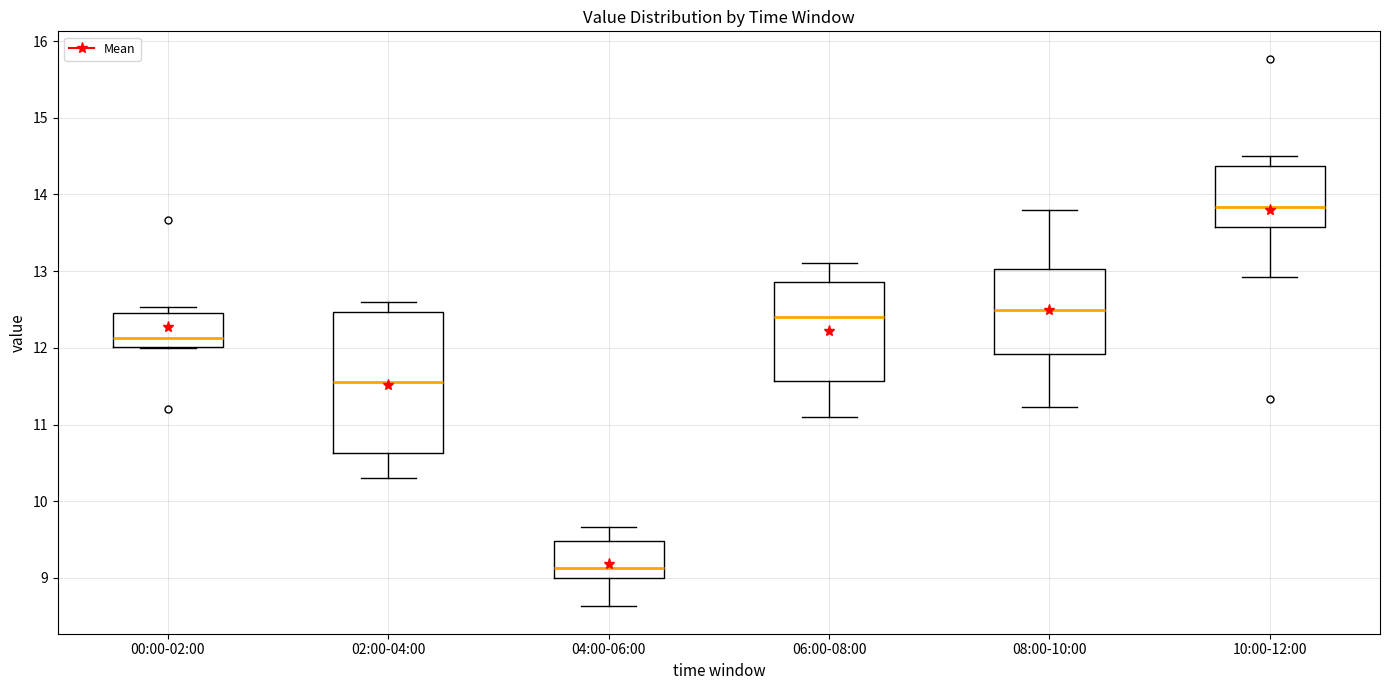

Reading left to right, read every box against the y-axis: the position of its median line, the range the box covers, and the ends of its whiskers. The values are not printed on the chart, so give them approximately, as read against the axis.

00:00-02:00: median 12.1, box 12.0 to 12.5, whiskers 12.0 to 12.5 (just above the box's upper edge)
02:00-04:00: median 11.6, box 10.6 to 12.5, whiskers 10.3 to 12.6
04:00-06:00: median 9.1, box 9.0 to 9.5, whiskers 8.6 to 9.7
06:00-08:00: median 12.4, box 11.6 to 12.9, whiskers 11.1 to 13.1
08:00-10:00: median 12.5, box 11.9 to 13.0, whiskers 11.2 to 13.8
10:00-12:00: median 13.8, box 13.6 to 14.4, whiskers 12.9 to 14.5